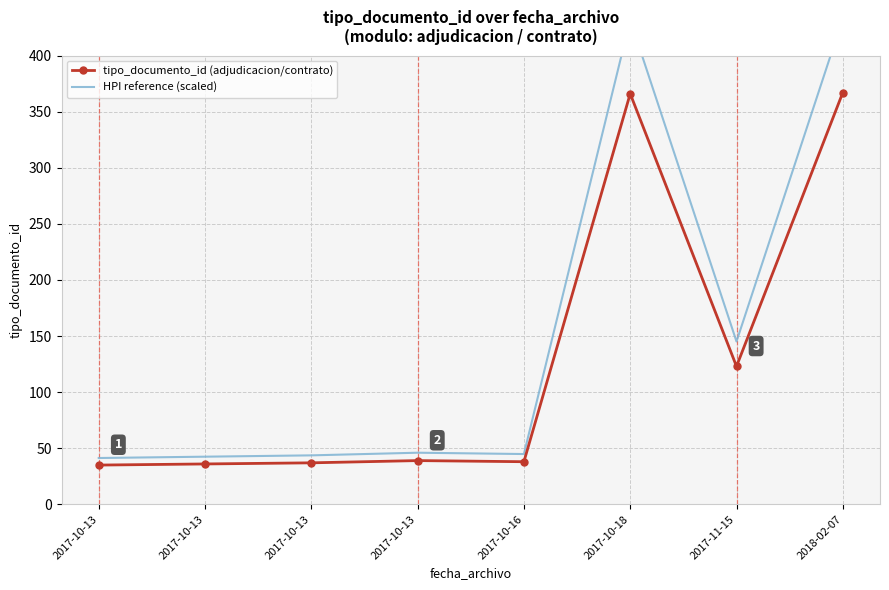

How many values in the HPI reference (scaled) series are below 46?

4